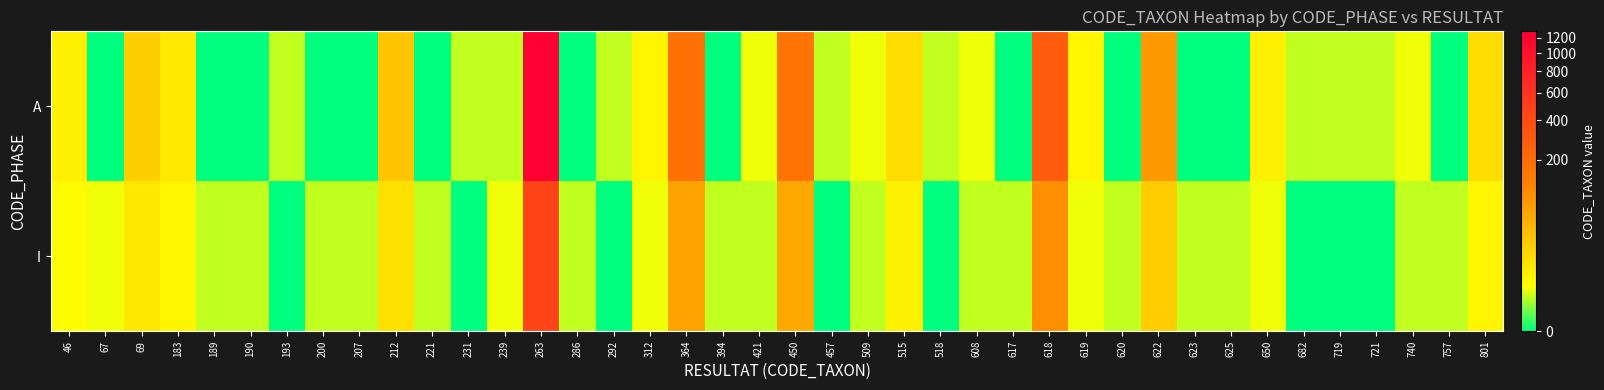

Count the number of data series in this chart.

2